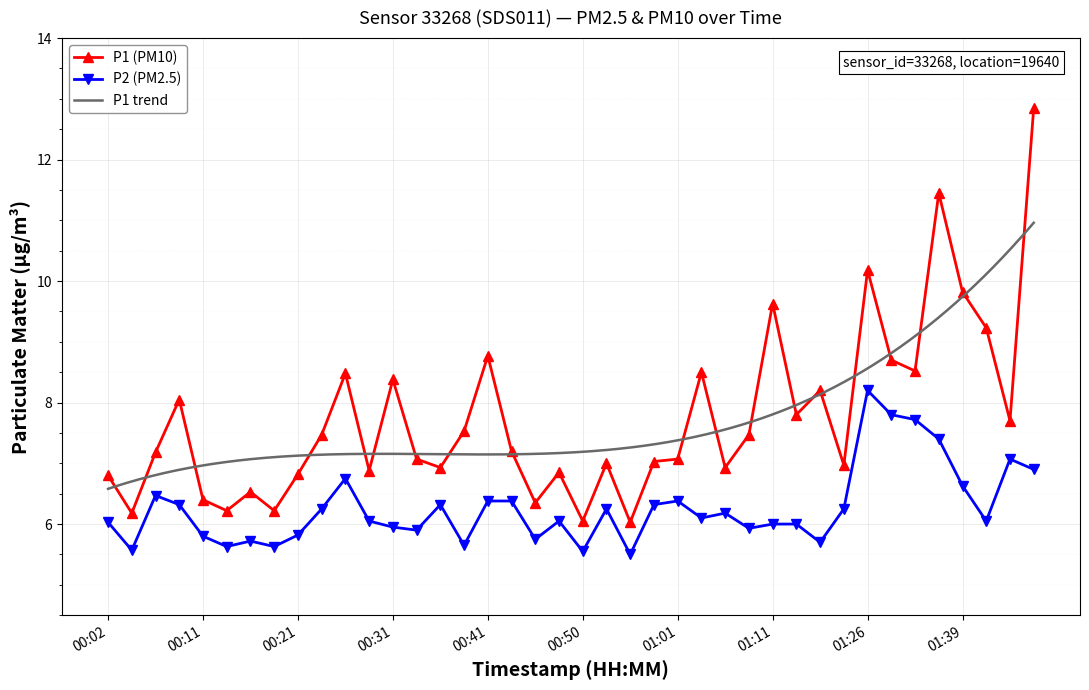

What is the average value of the P1 series?

7.7